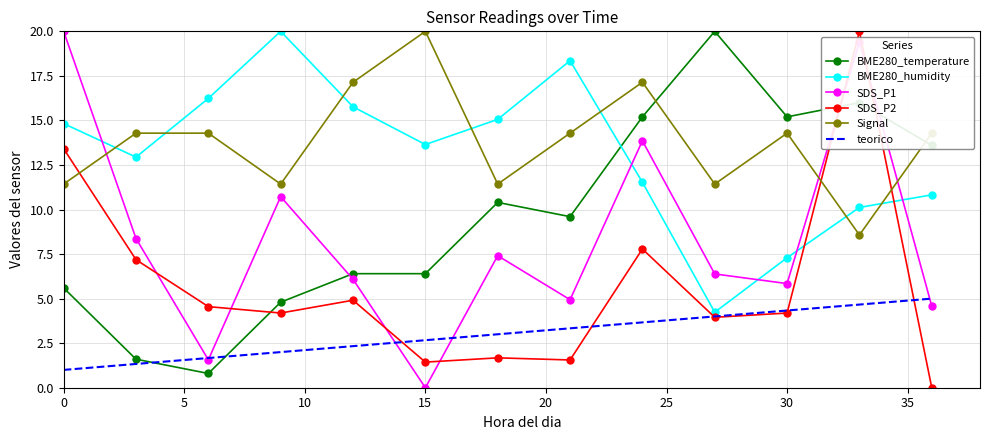

What is the greatest value displayed?

20.0